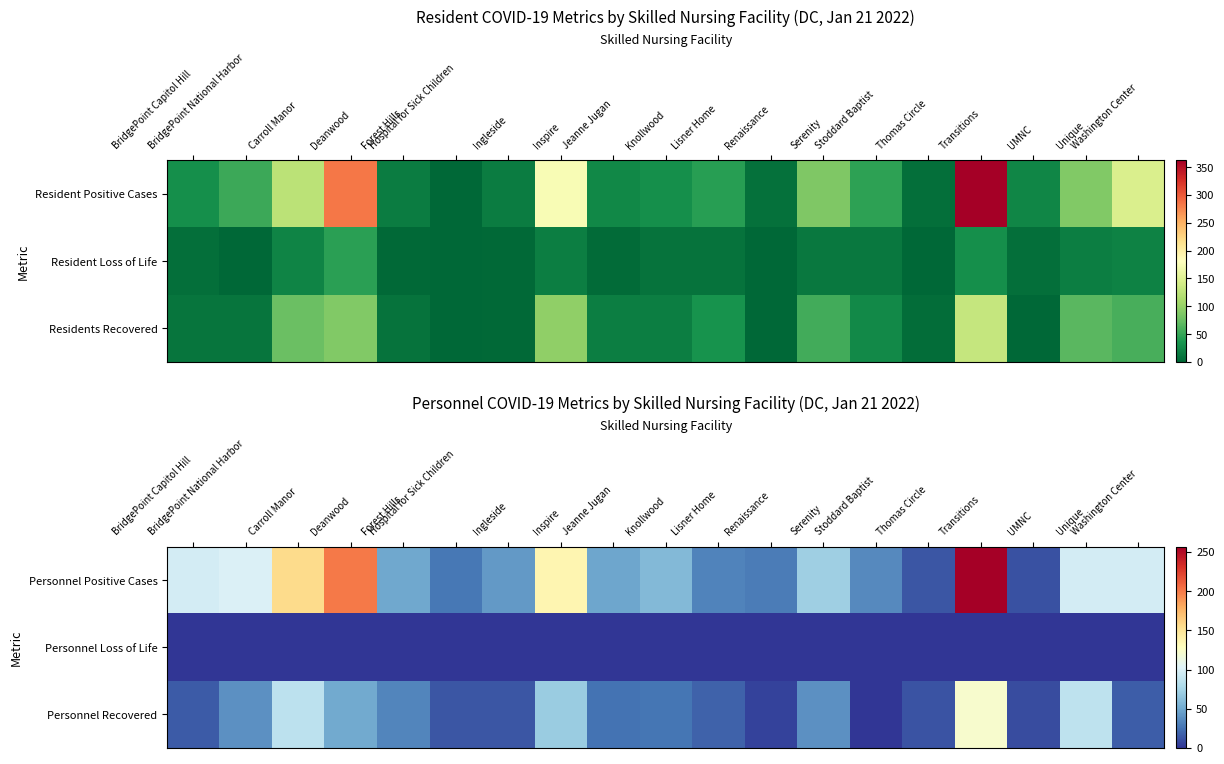

What is the sum of all Personnel Recovered values?

690